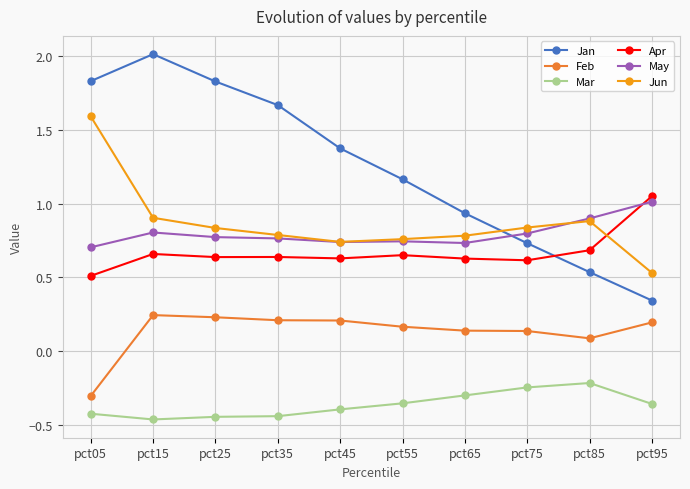

Is the value of Mar at pct75 greater than the value of May at pct35?

No